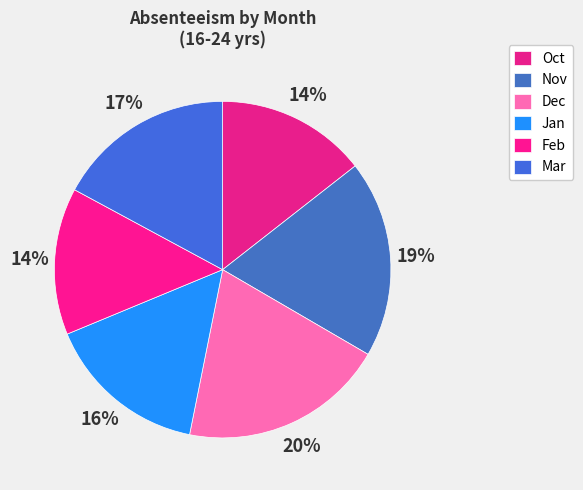

Which has a higher value, Dec or Oct?

Dec